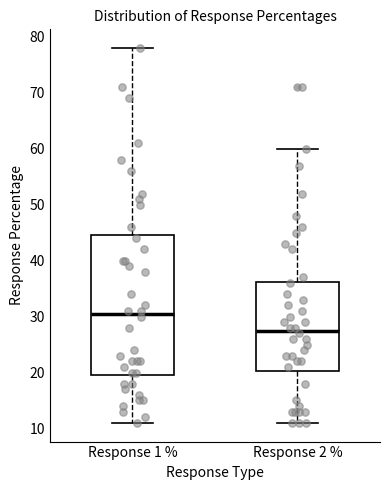

Reading left to right, read every box against the y-axis: the position of its median line, the range the box covers, and the ends of its whiskers. The values are not printed on the chart, so give them approximately, as read against the axis.

Response 1 %: median 31, box 20 to 45, whiskers 11 to 78
Response 2 %: median 28, box 20 to 36, whiskers 11 to 60